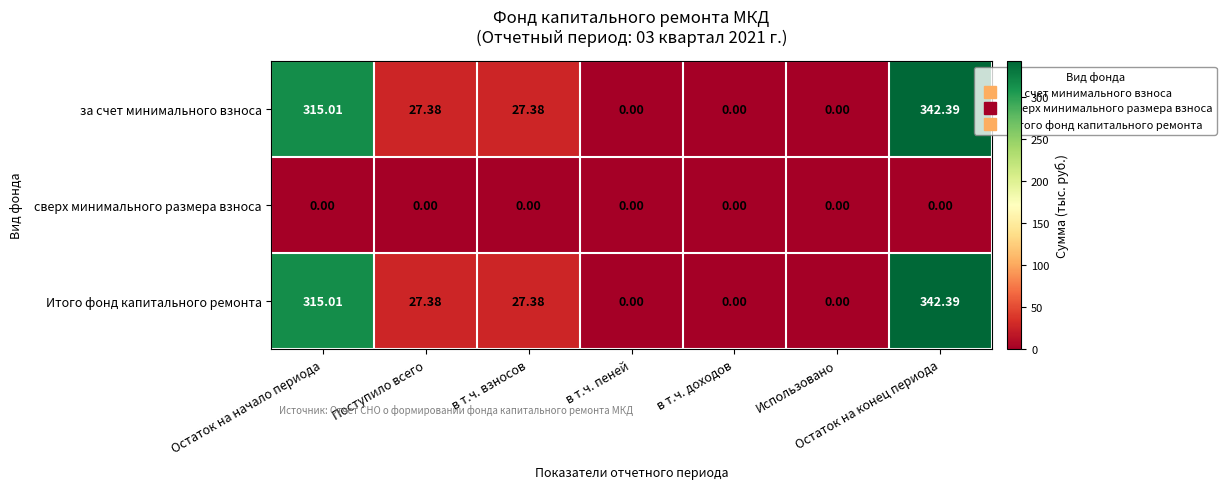

Which category has the highest value across all series?

Остаток на конец периода